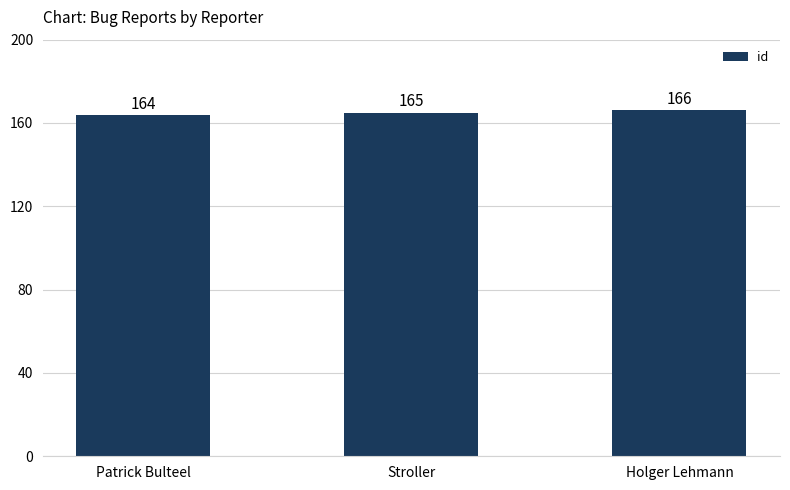

What is the smallest value displayed?

164